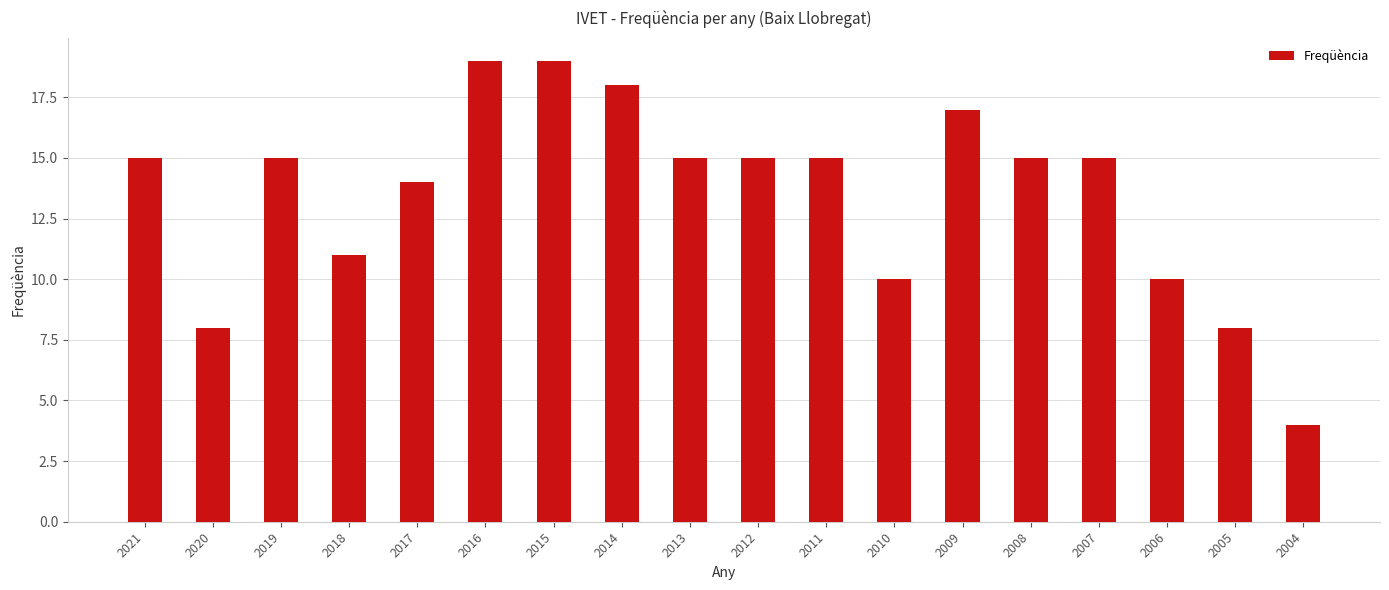

At which label is the value closest to 11?

2018